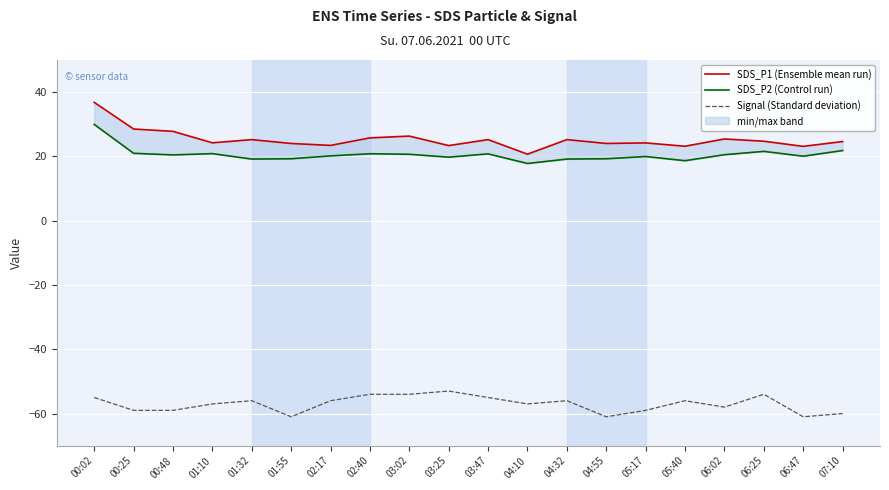

Between 06:02 and 06:25, which series saw the biggest shift?

Signal (Standard deviation)